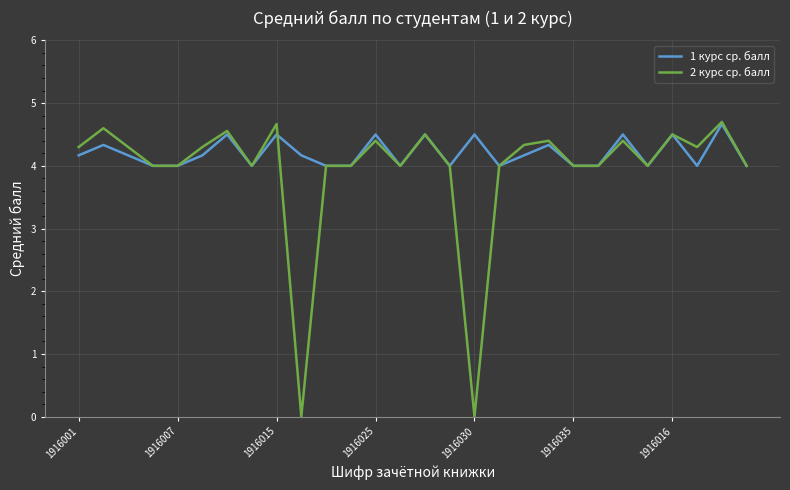

True or false: 2 курс ср. балл and 1 курс ср. балл intersect in this chart.

True